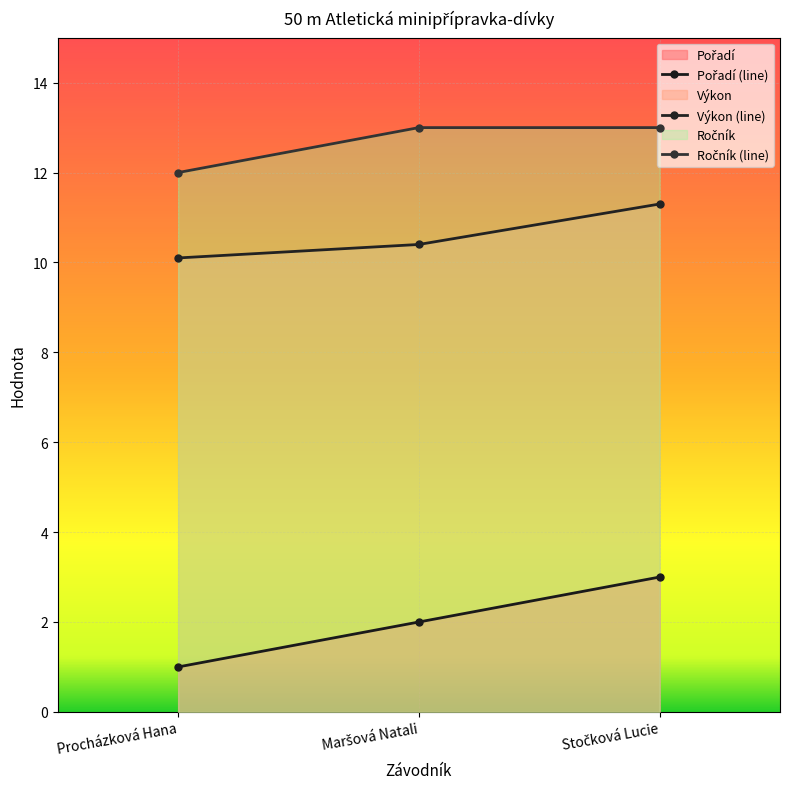

What position from the left is Procházková Hana?

1